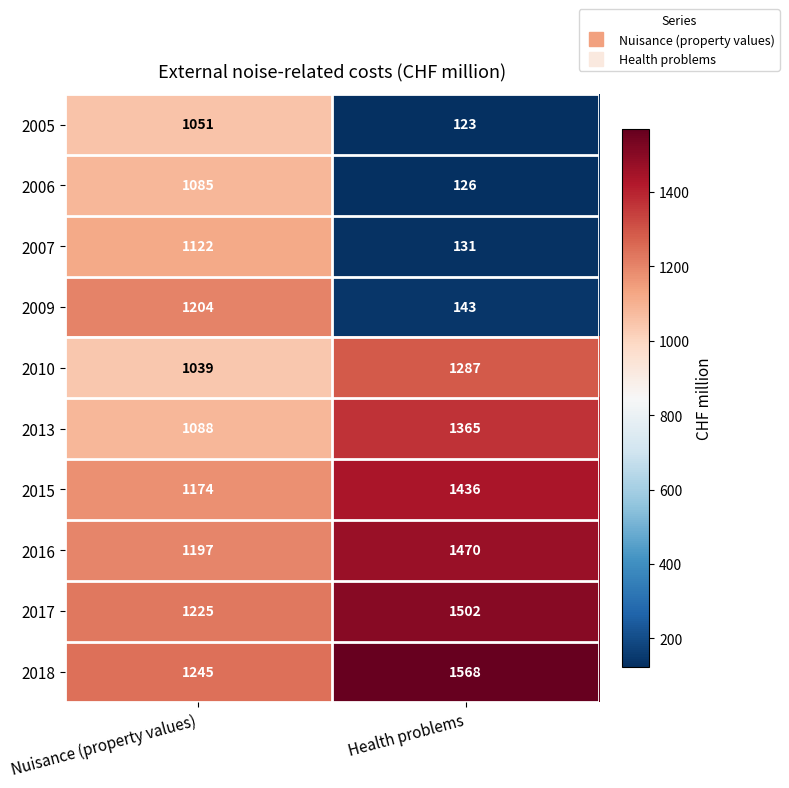

What is the total value across all series at Nuisance (property values)?

11430